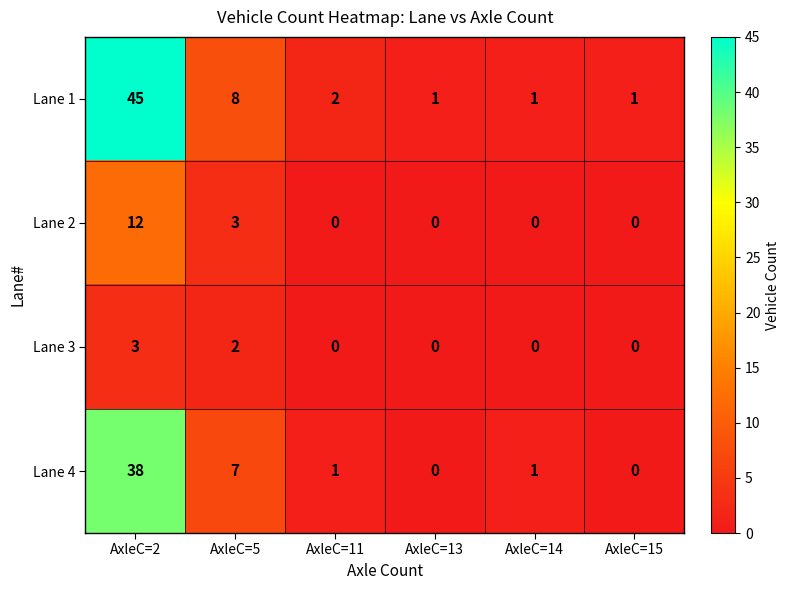

The value of Lane 3 at AxleC=13 is 0. True or false?

True